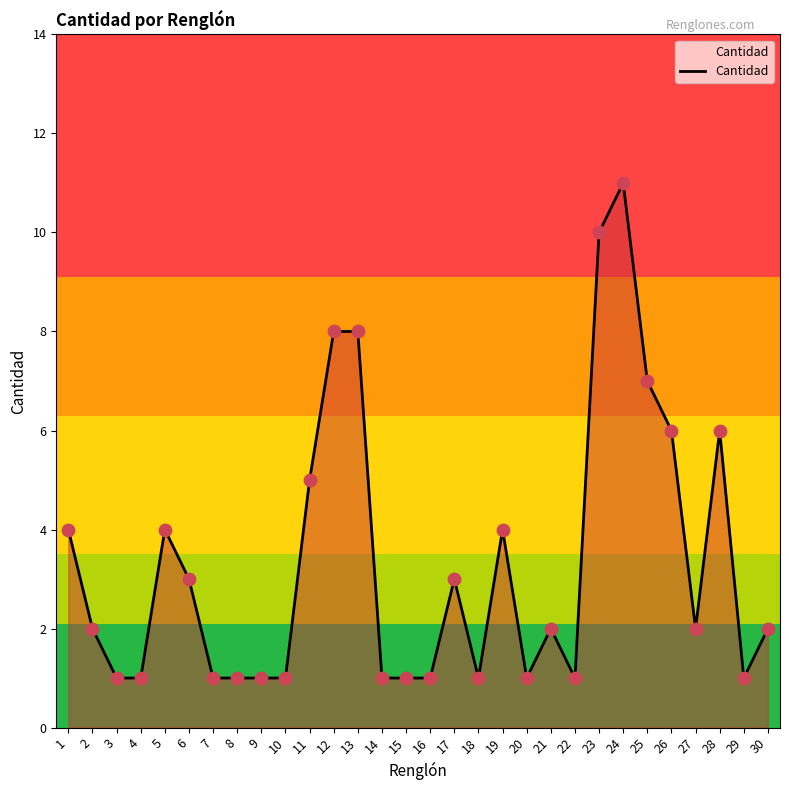

What is the change in value from 12 to 28?

-2